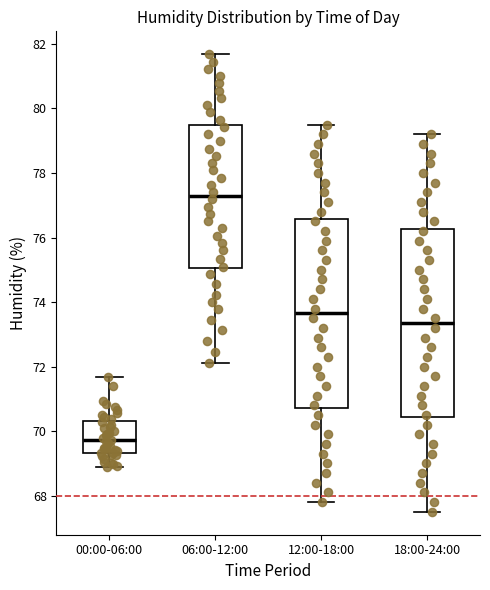

Reading left to right, transcribe this box plot: for each box, give where its median line is, the range the box spans, and where its two whiskers end, as read against the y-axis. The values are not printed on the chart, so give them approximately, as read against the axis.

00:00-06:00: median 69.8, box 69.4 to 70.4, whiskers 68.8 to 71.6
06:00-12:00: median 77.2, box 75.0 to 79.4, whiskers 72.2 to 81.6
12:00-18:00: median 73.6, box 70.8 to 76.6, whiskers 67.8 to 79.6
18:00-24:00: median 73.4, box 70.4 to 76.2, whiskers 67.6 to 79.2